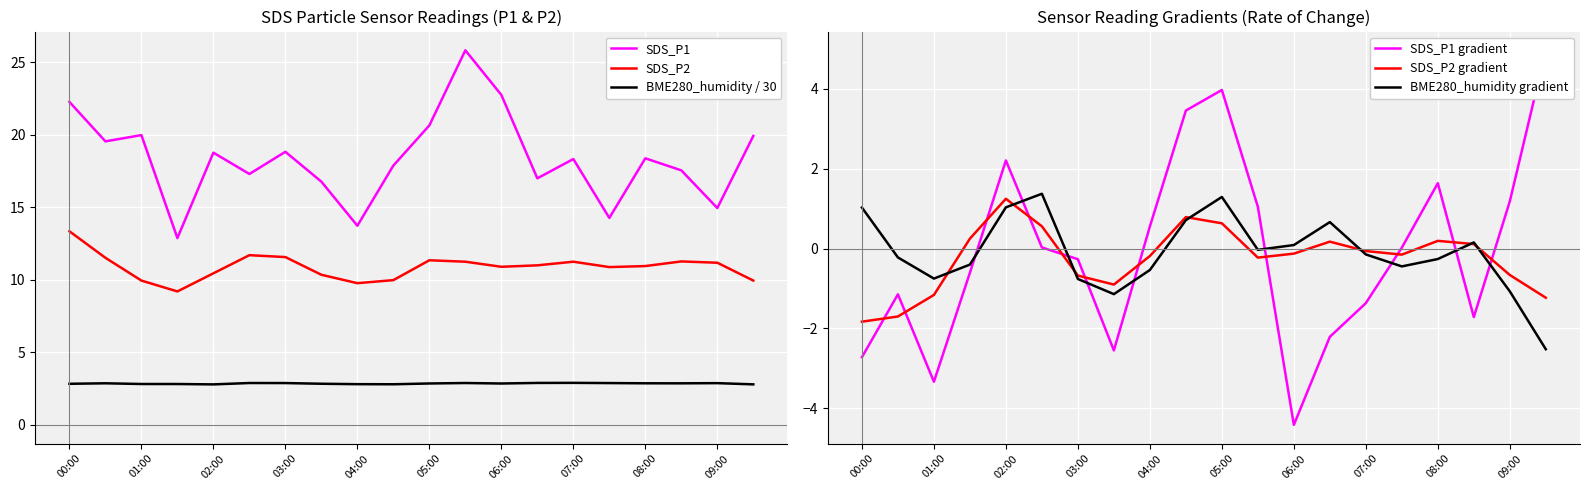

Where does the SDS_P1 series first go above 18?

00:00